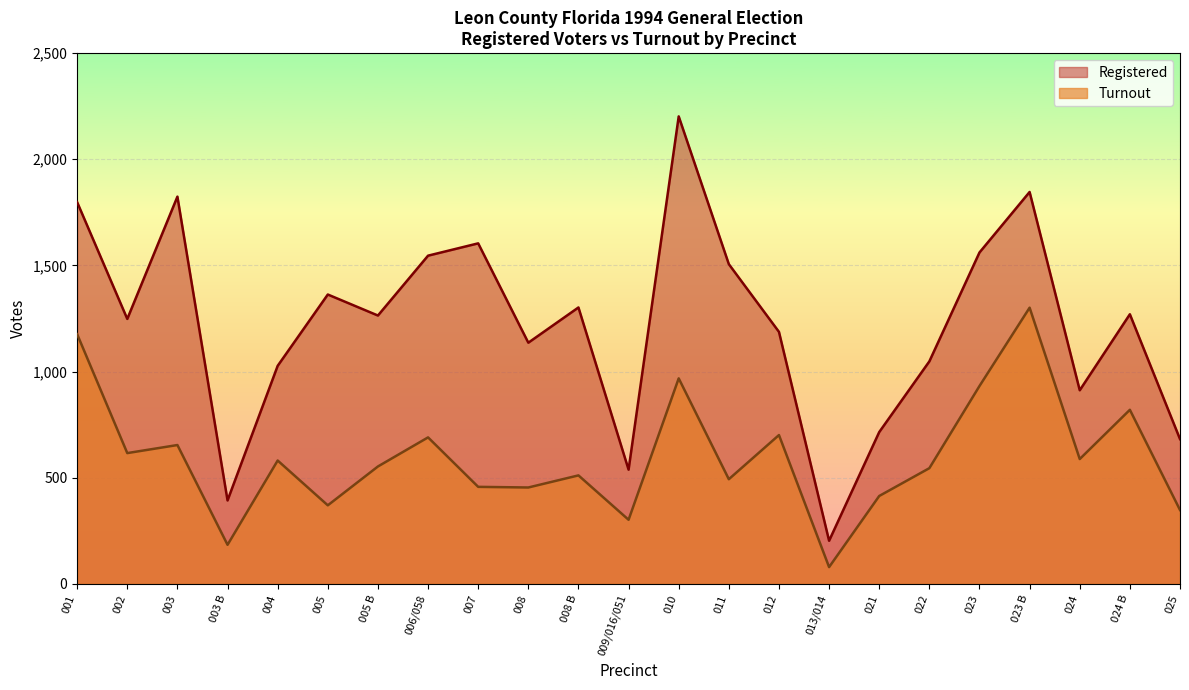

What is the label of the 2nd point from the left?

002